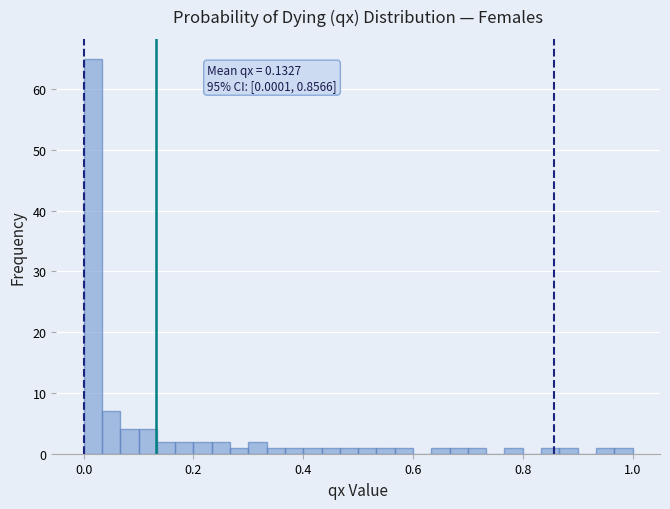

Read against the x-axis, roughly where is the centre of the tallest bar?

0.02